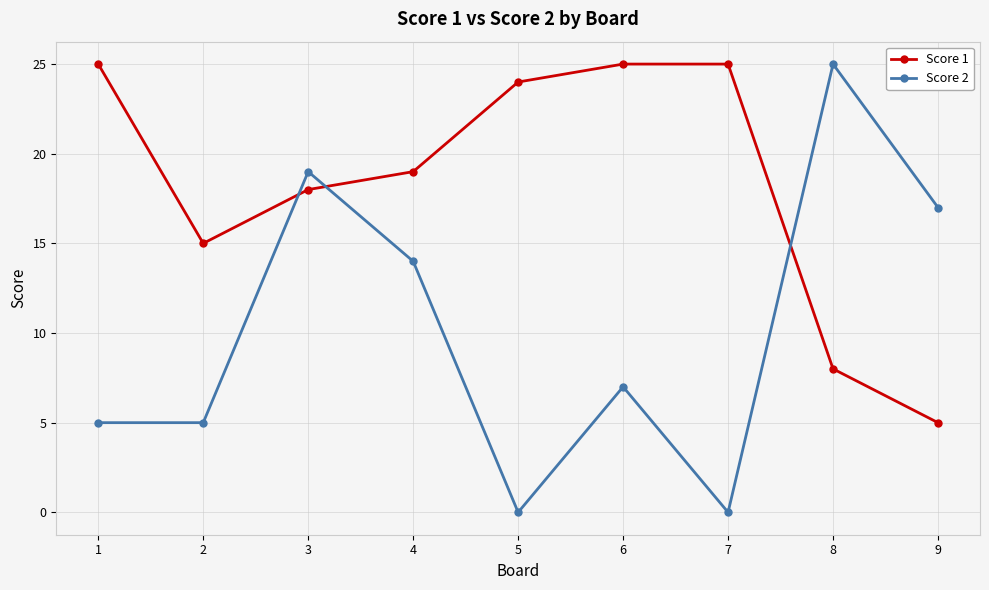

At which category is the sum across all series the highest?

3